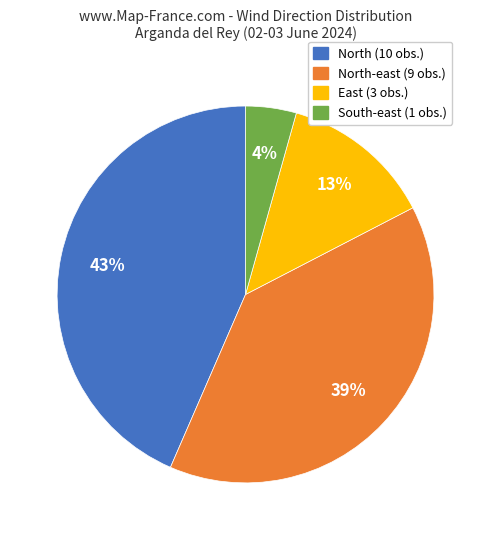

True or false: North (10 obs.) accounts for 43% of the total.

True